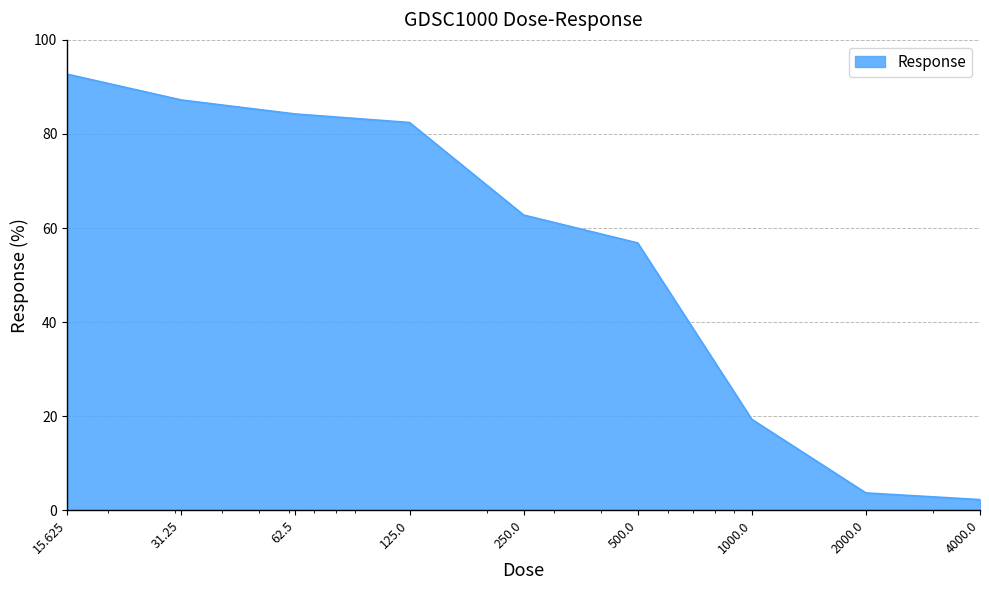

What is the maximum value shown in the chart?

92.7